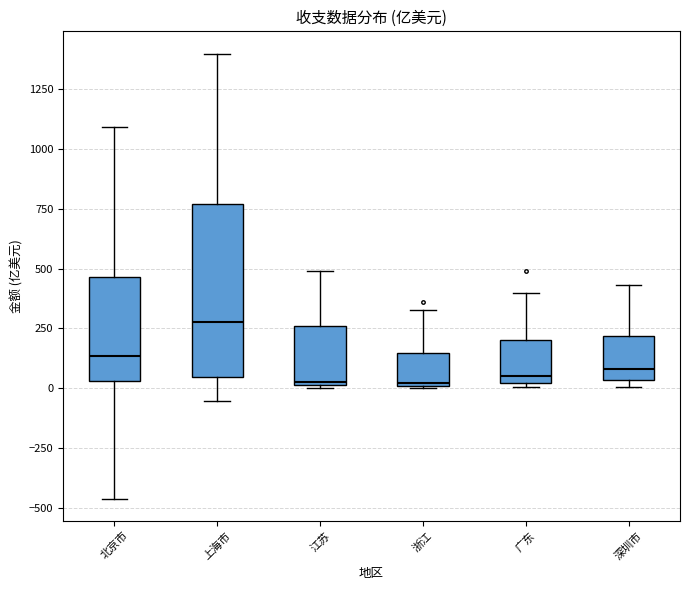

Reading left to right, read every box against the y-axis: the position of its median line, the range the box covers, and the ends of its whiskers. The values are not printed on the chart, so give them approximately, as read against the axis.

北京市: median 150, box 50 to 450, whiskers -450 to 1100
上海市: median 300, box 50 to 750, whiskers -50 to 1400
江苏: median 0, box 0 to 250, whiskers 0 to 500
浙江: median 0, box 0 to 150, whiskers 0 to 350
广东: median 50, box 0 to 200, whiskers 0 (just below the box's lower edge) to 400
深圳市: median 100, box 50 to 200, whiskers 0 to 450